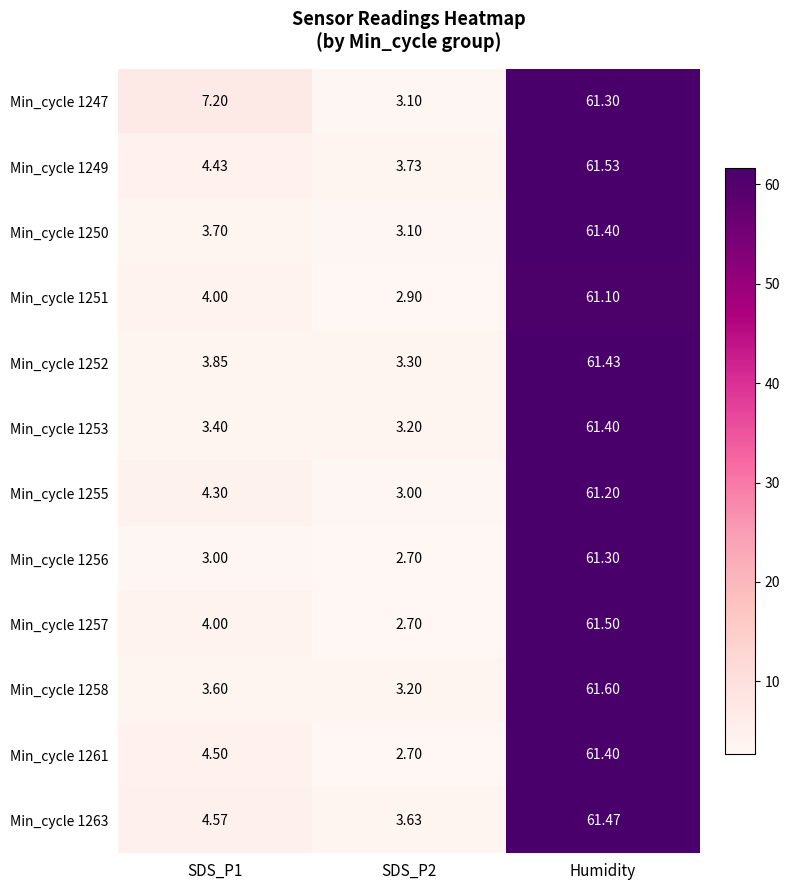

Is the value of Min_cycle 1251 at Humidity greater than the value of Min_cycle 1263 at SDS_P2?

Yes